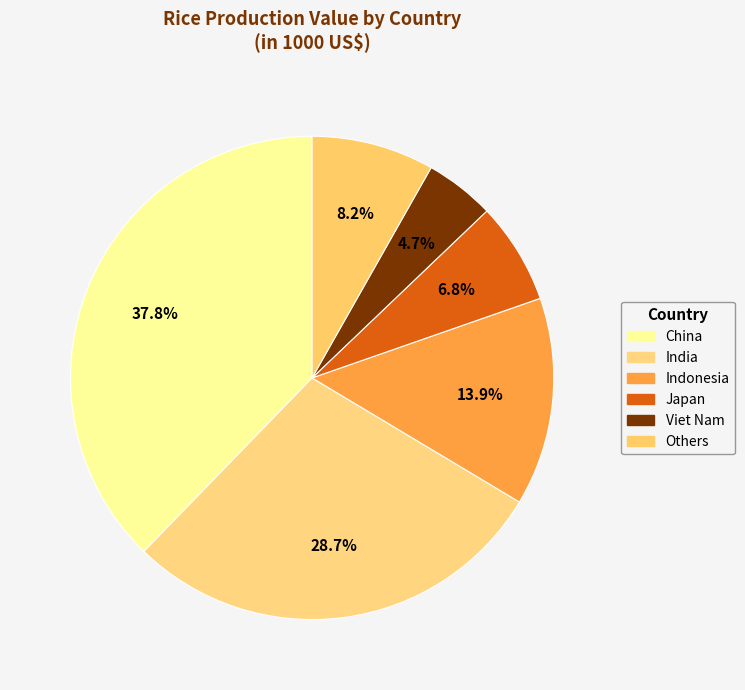

Count the number of slices in the pie.

6